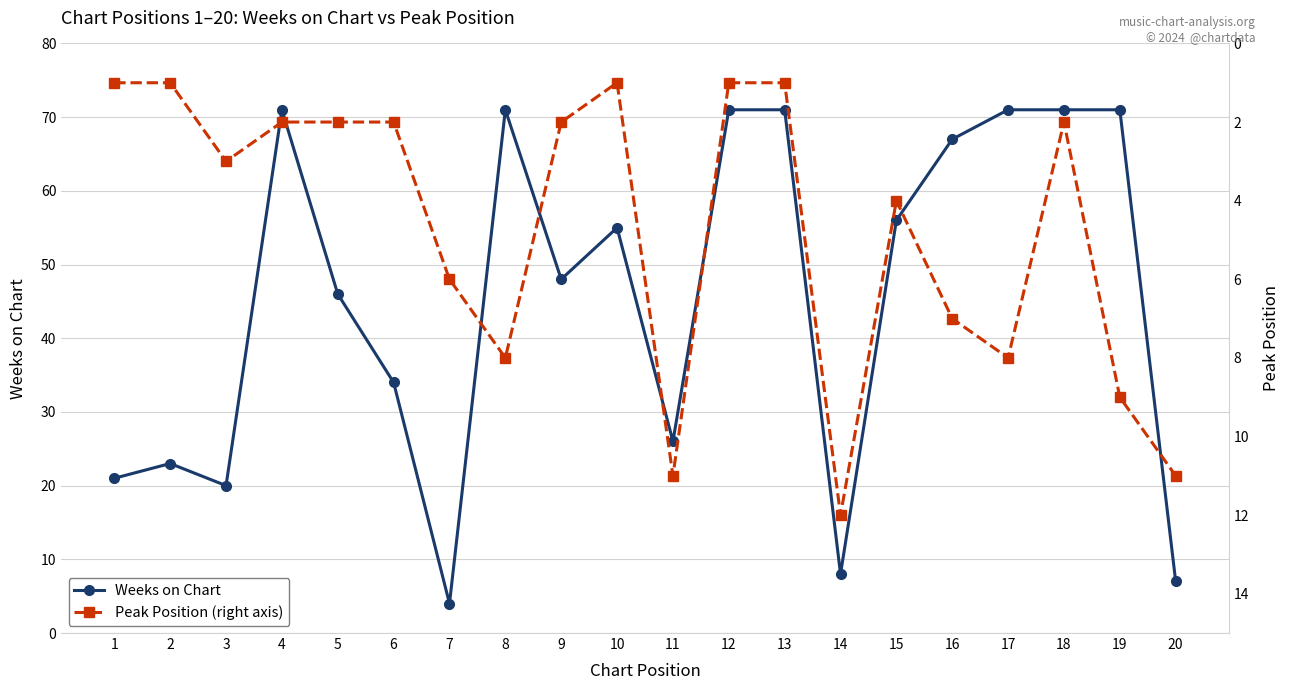

Which has a higher value, 11 or 20?

11